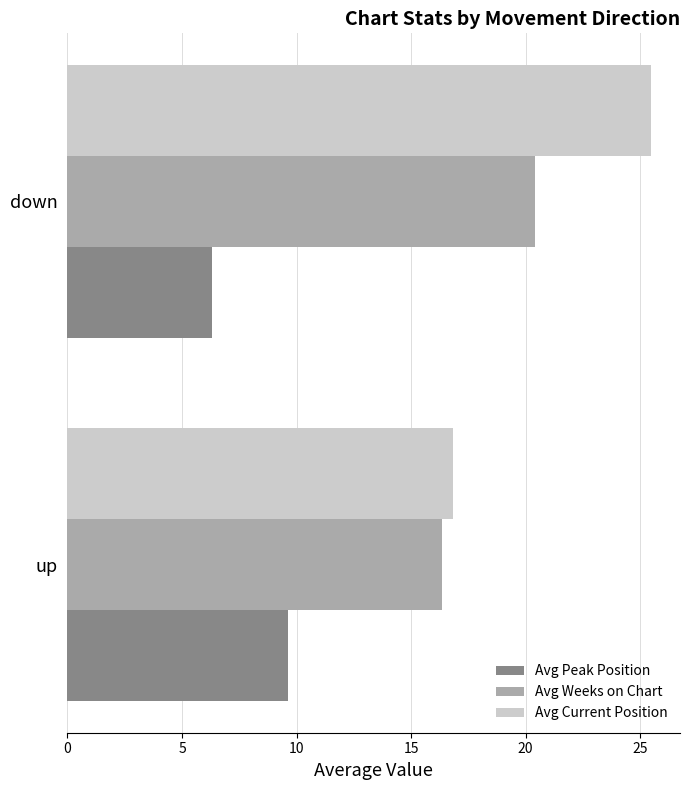

Which label corresponds to the smallest value in the chart?

down